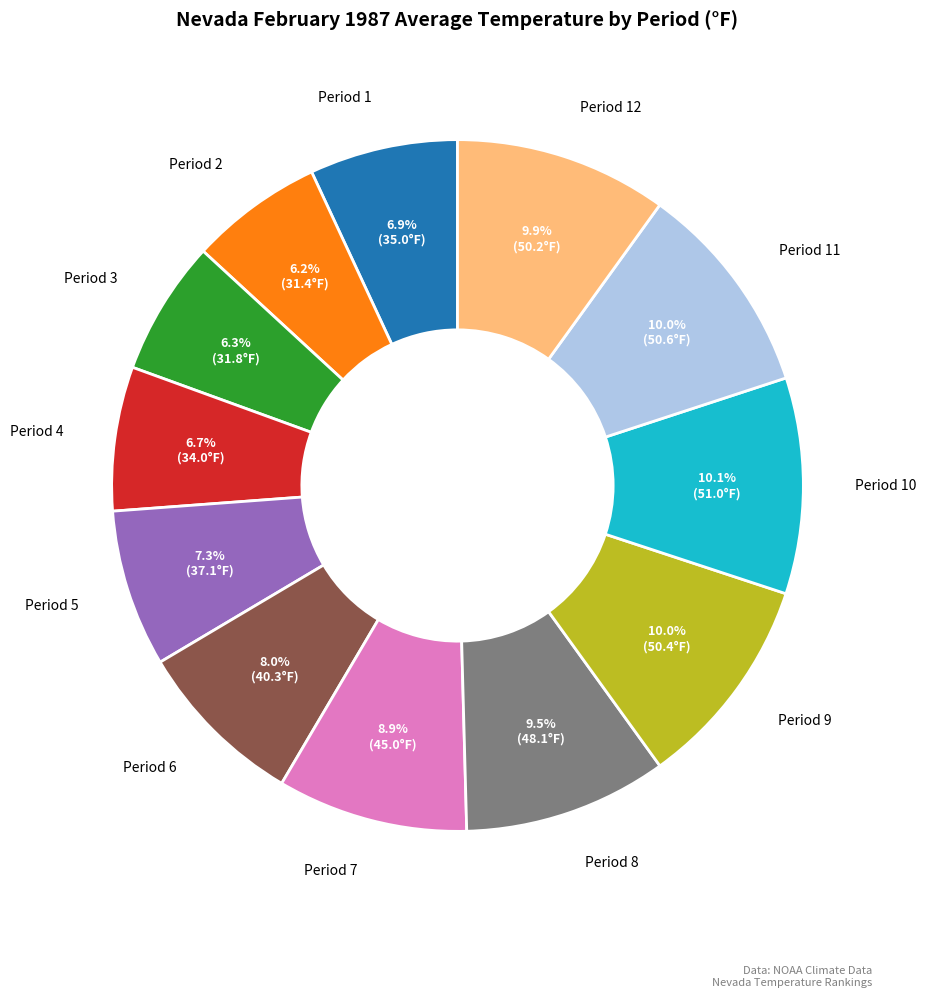

Does Period 3 represent more than half of the total?

No